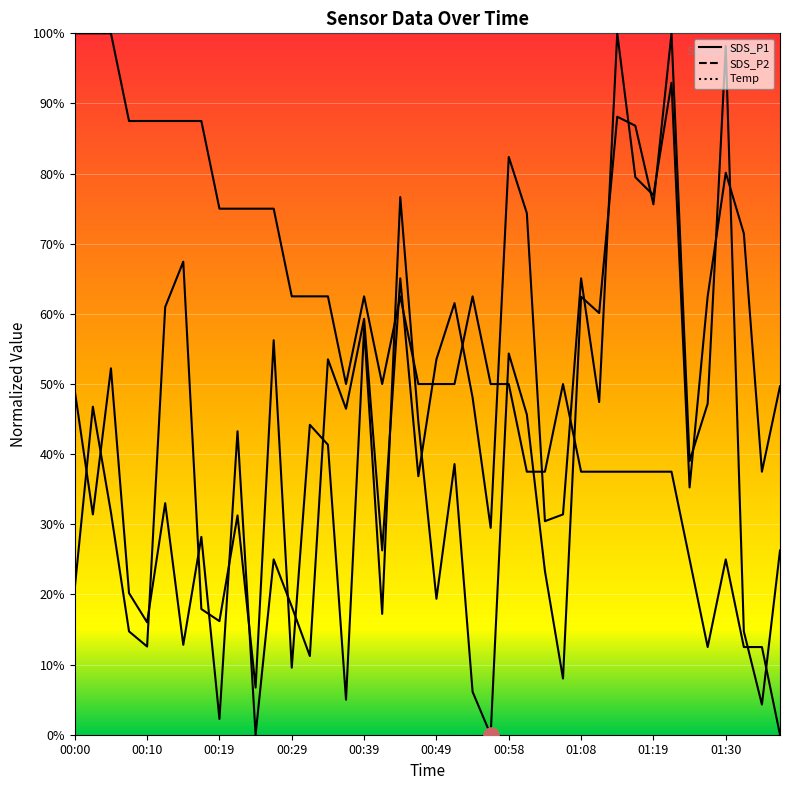

At how many categories does at least one series exceed 83?

12